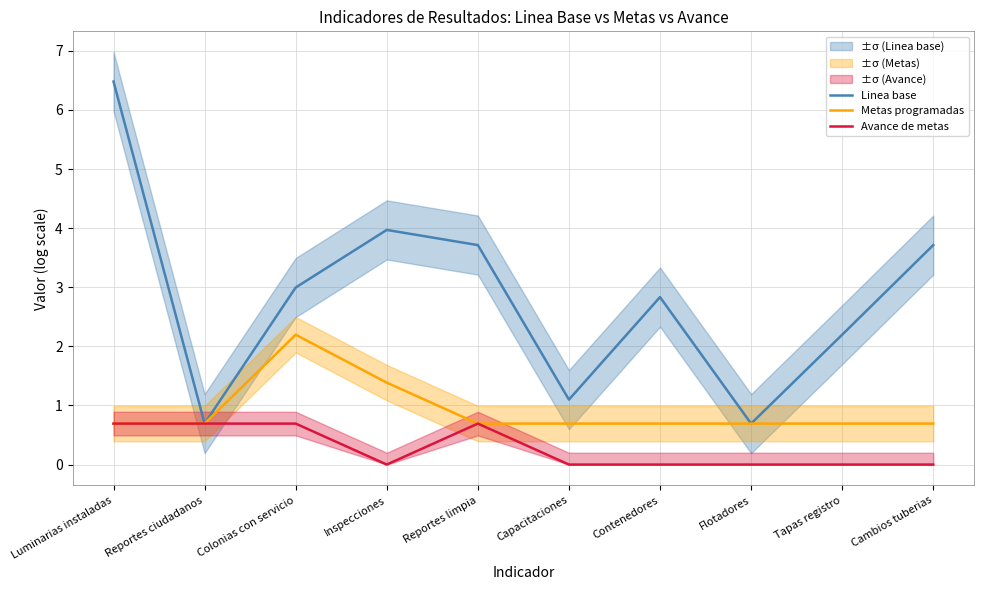

Is it true that Avance de metas equals 0.0 at Cambios tuberias?

True